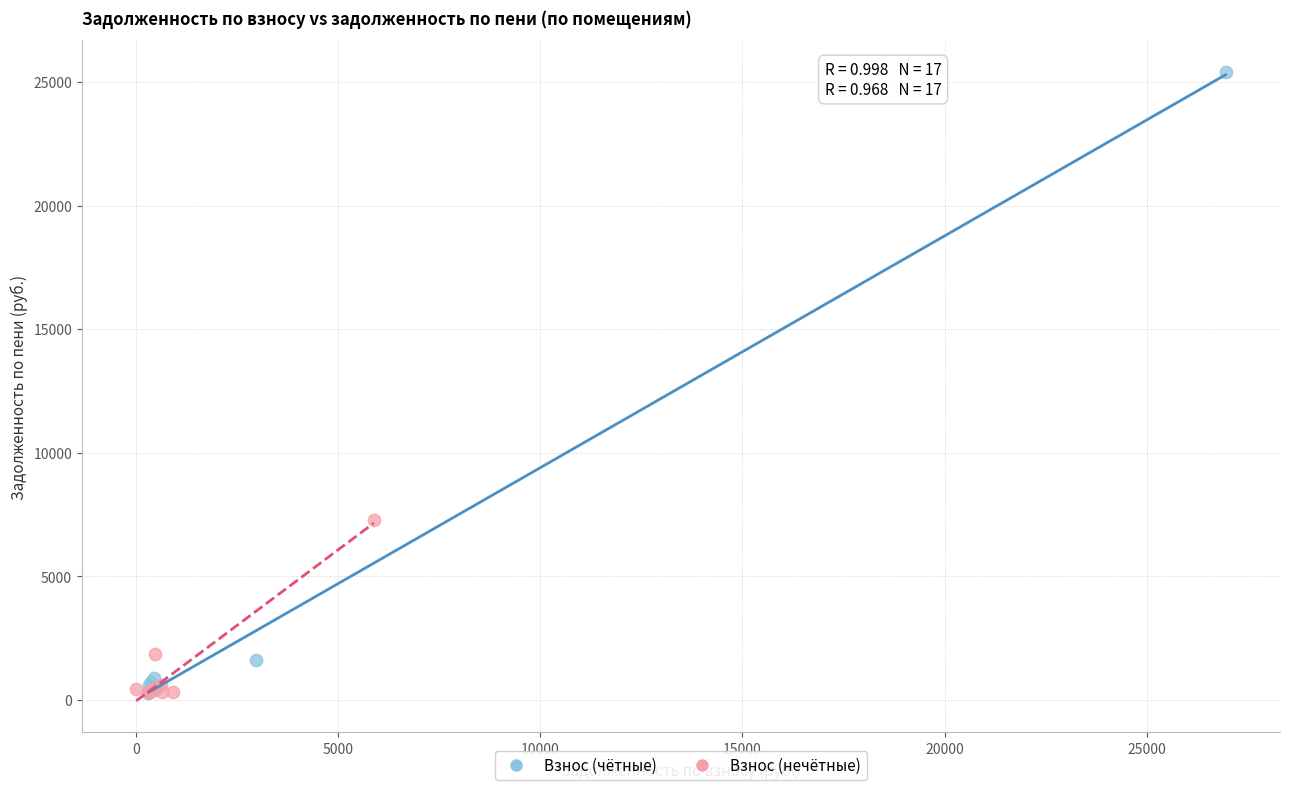

Which series contains the highest Y value?

Взнос (чётные)